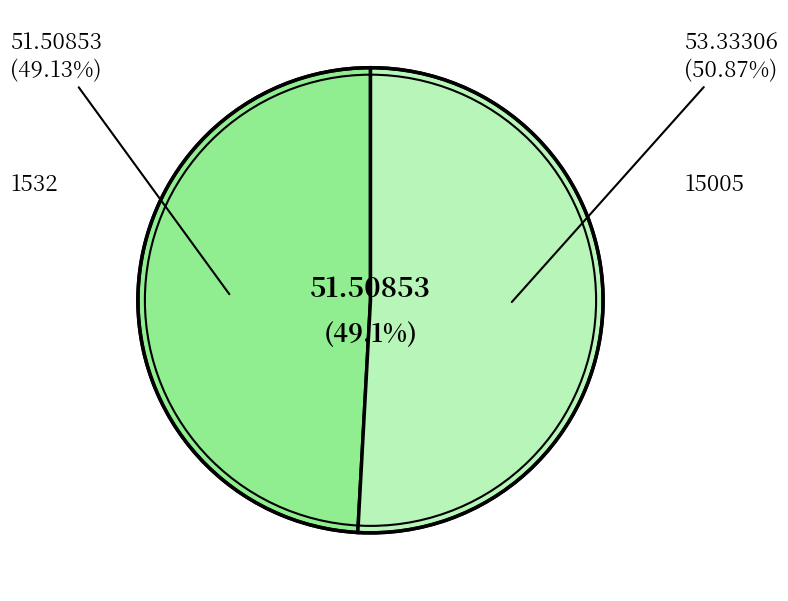

Between 1532 and 15005, which is larger?

15005